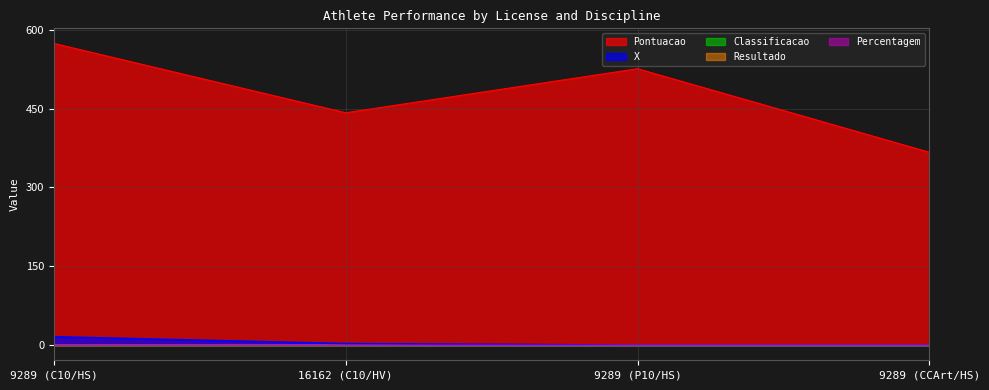

After their last crossing, which series has the higher values: Classificacao or X?

Classificacao